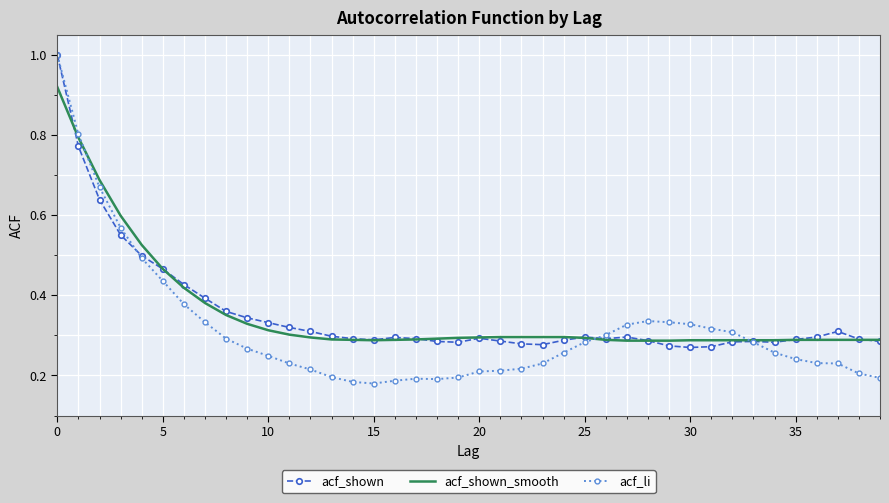

What is the highest value of the acf_shown series?

1.0